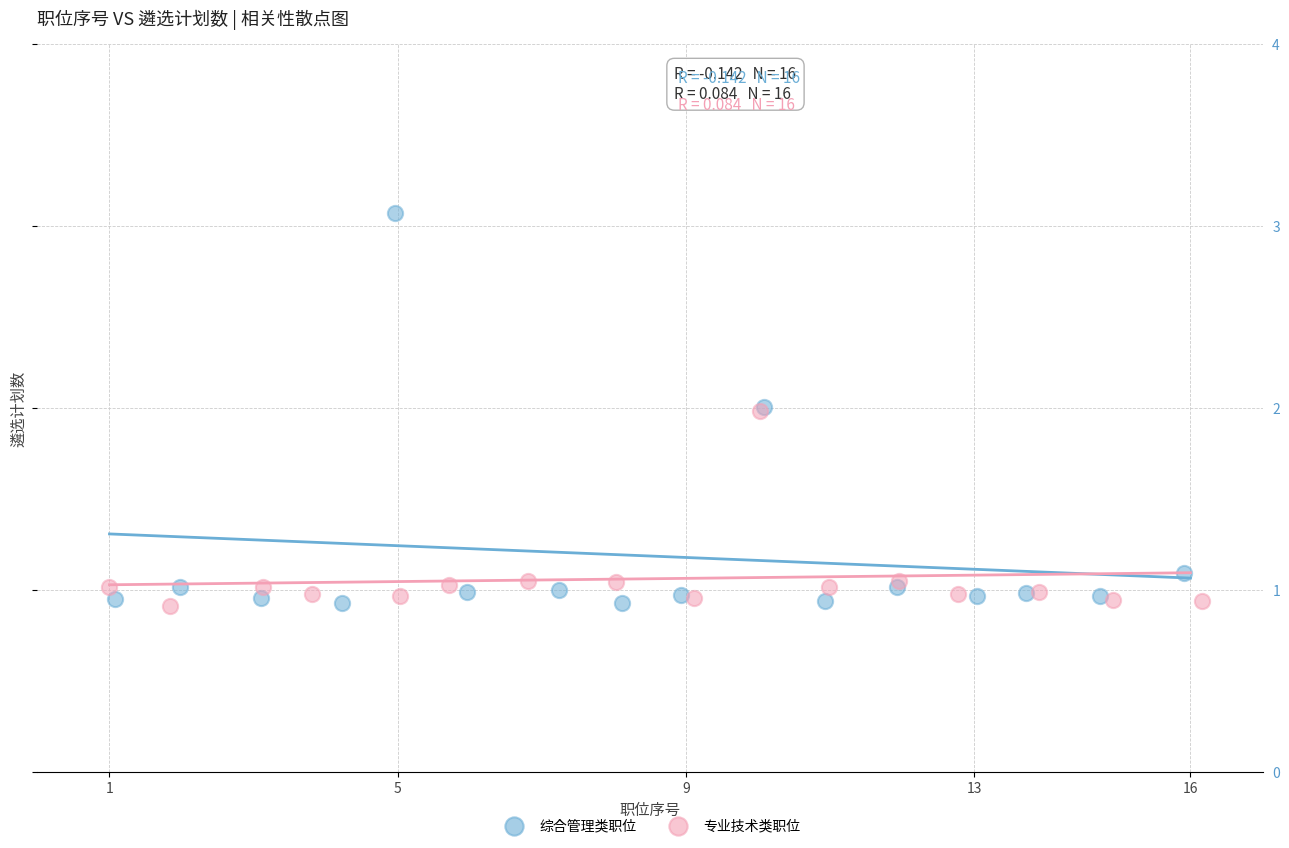

What are all the series names shown in the legend?

综合管理类职位, 专业技术类职位